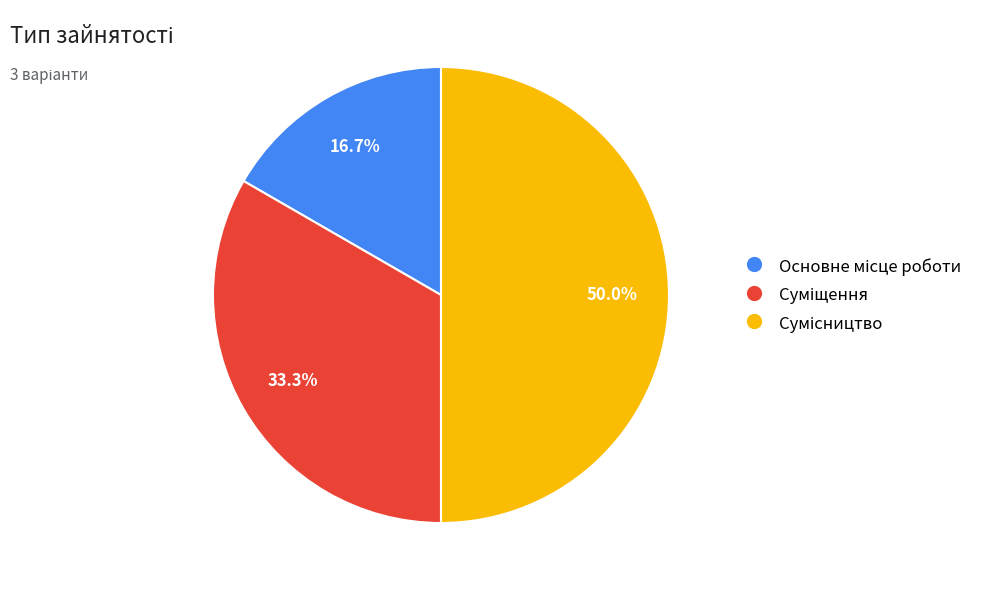

Is there any slice that represents more than half of the pie?

No